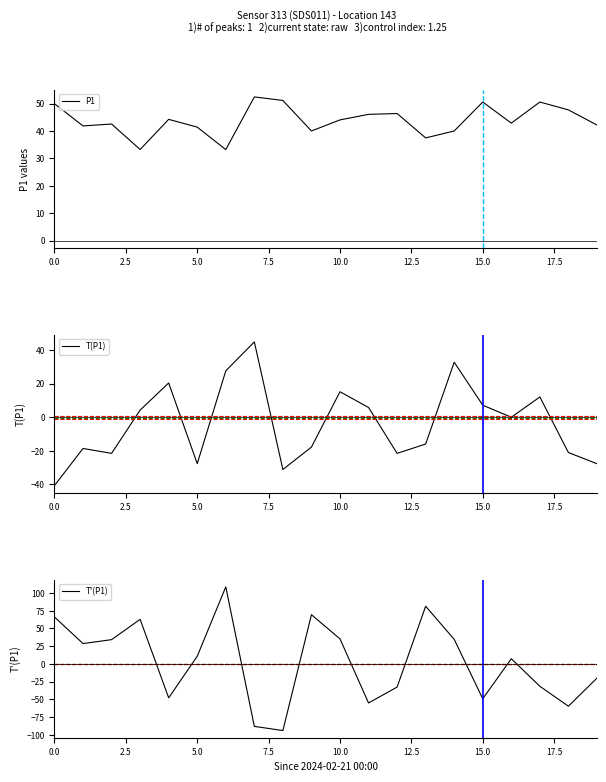

What is the smallest value displayed?

-93.9